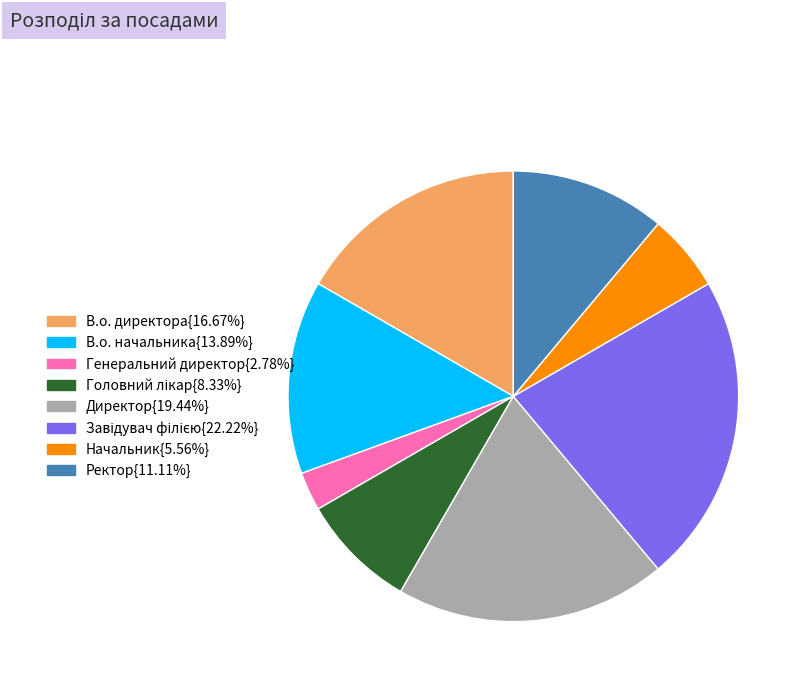

Is there any slice that represents more than half of the pie?

No